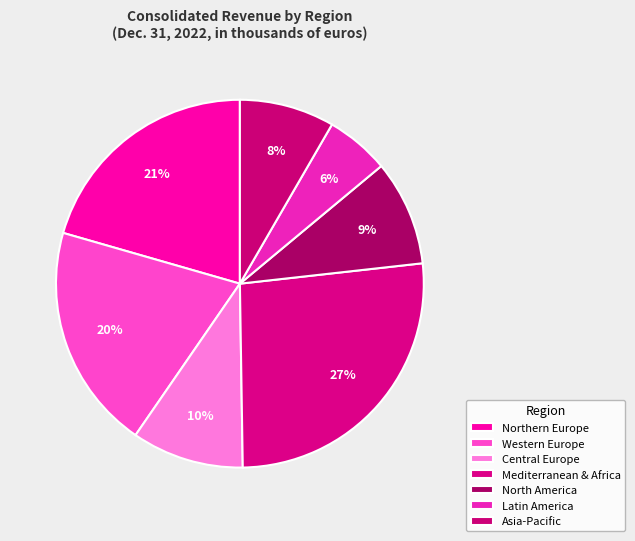

To the nearest percent, what is the difference between the largest and smallest slice percentages?

21%